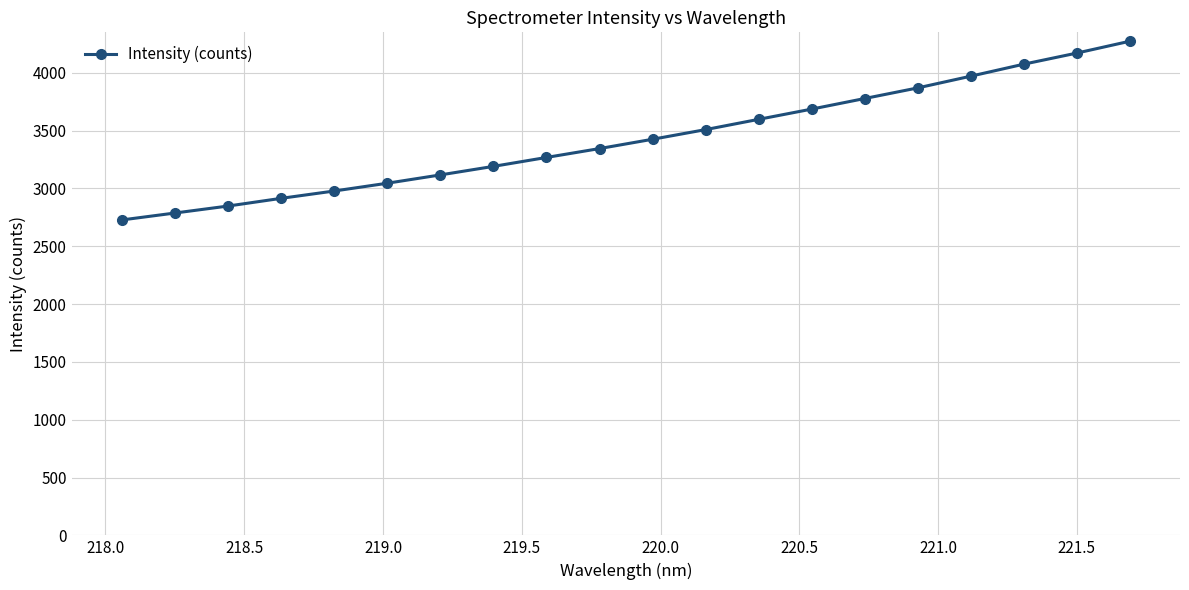

What is the average value?

3428.0